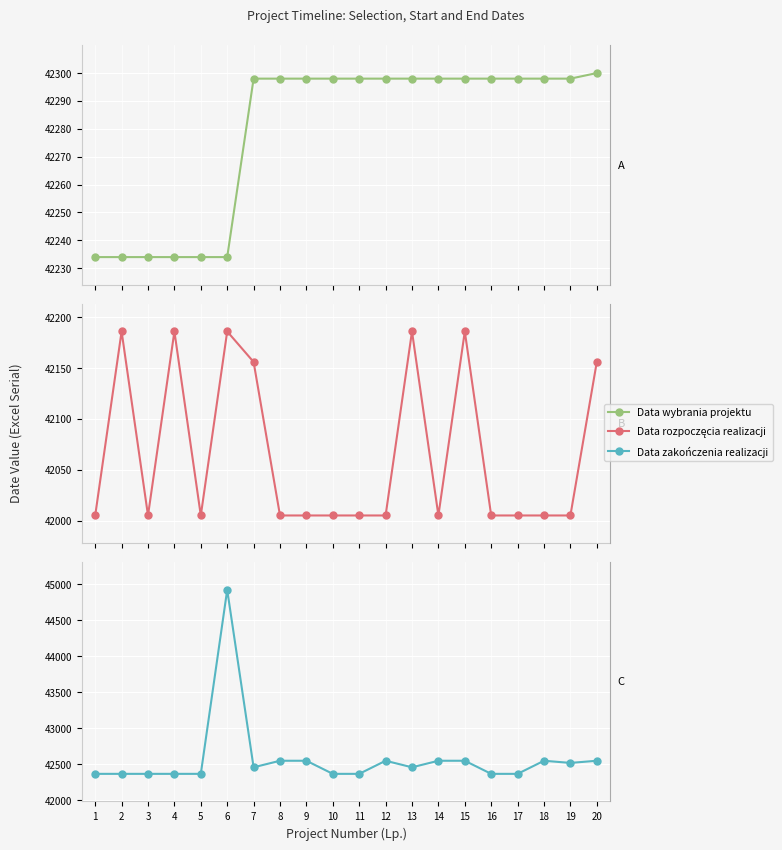

True or false: Data zakończenia realizacji has more than 0 interior local peaks.

True